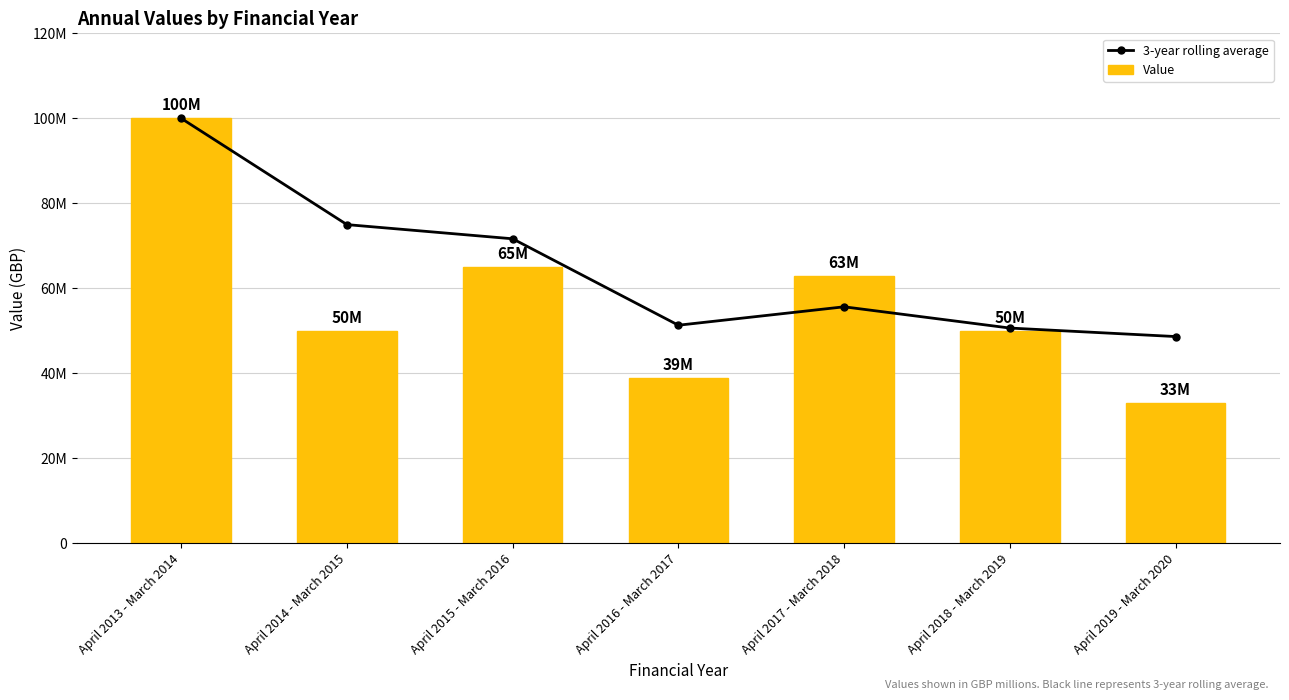

What is the lowest value of the 3-year rolling average series?

48666666.7